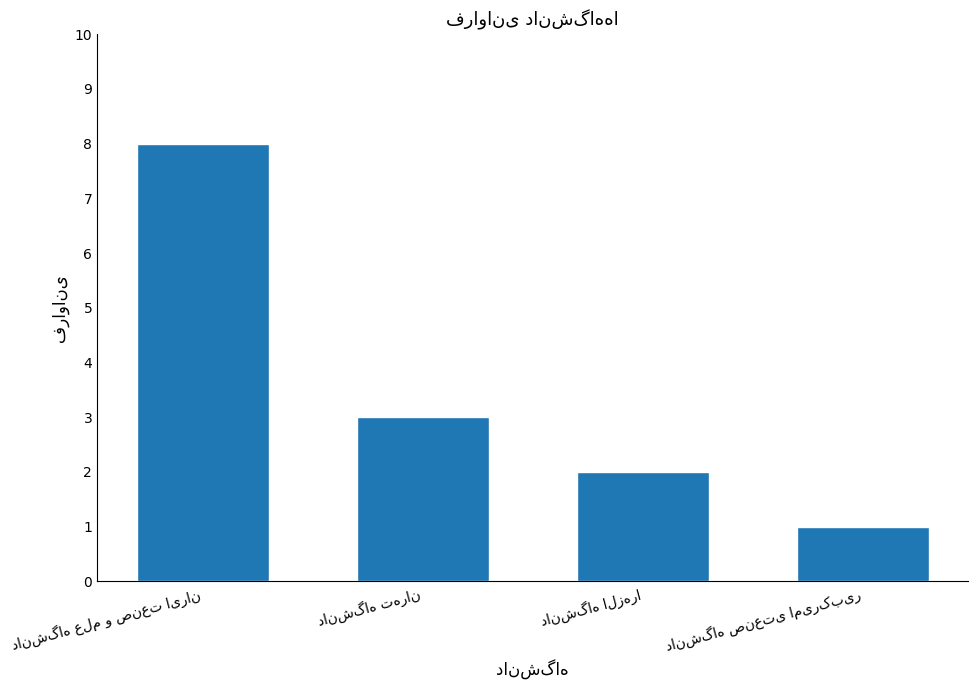

What is the difference between the maximum and minimum values?

7